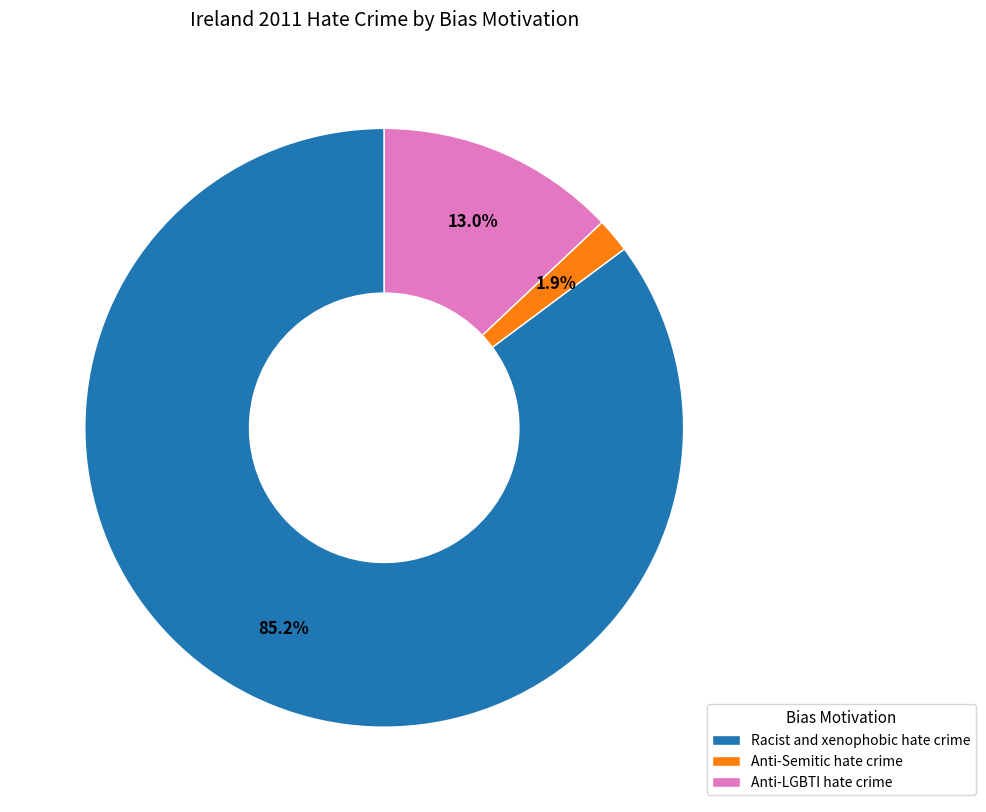

To the nearest percent, what is the difference between the largest and smallest slice percentages?

83%